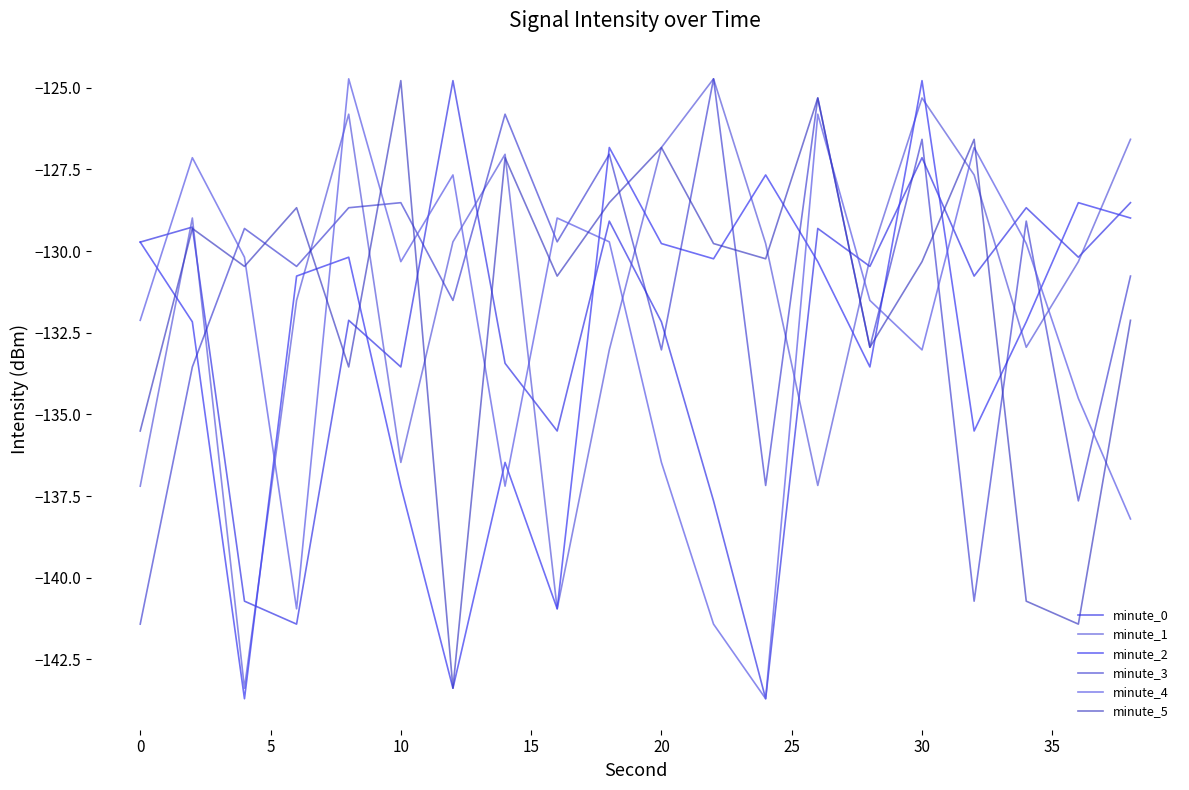

What are all the series names shown in the legend?

minute_0, minute_1, minute_2, minute_3, minute_4, minute_5